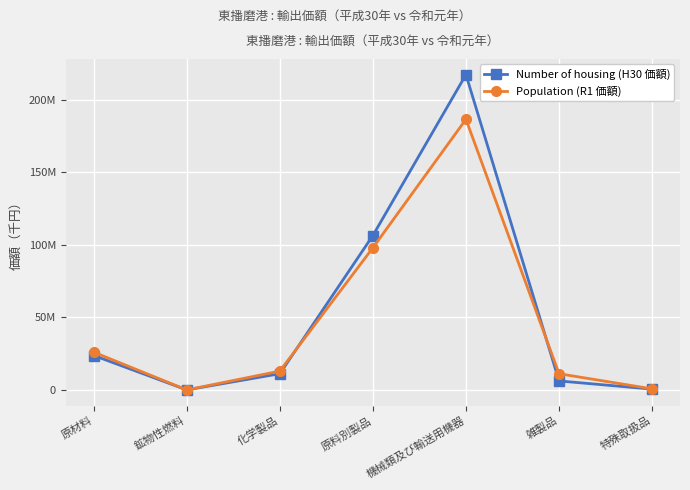

What are all the series names shown in the legend?

Number of housing (H30 価額), Population (R1 価額)